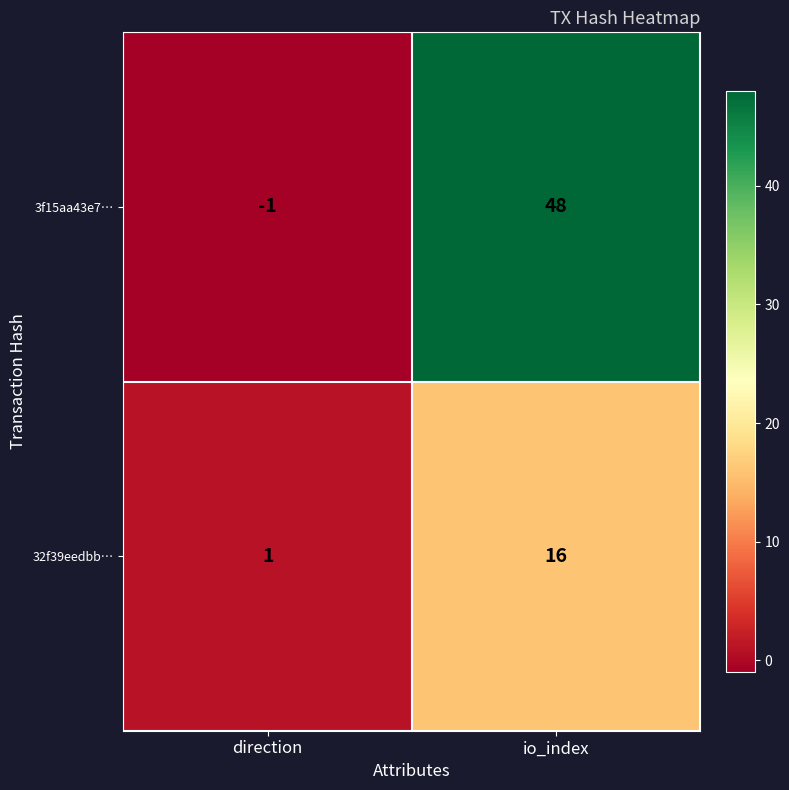

Rank the series at io_index from lowest to highest value.

32f39eedbb…, 3f15aa43e7…